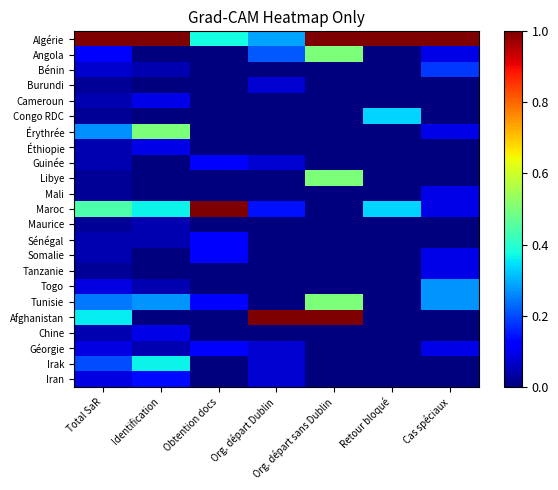

At which category does the chart reach its minimum across all series?

Identification